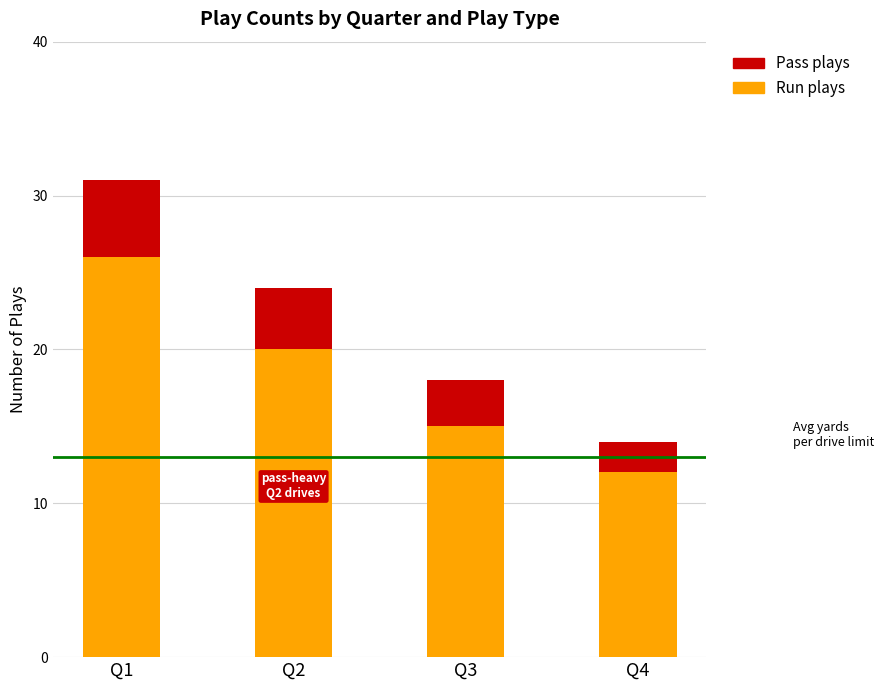

How many categories are shown in the chart?

4